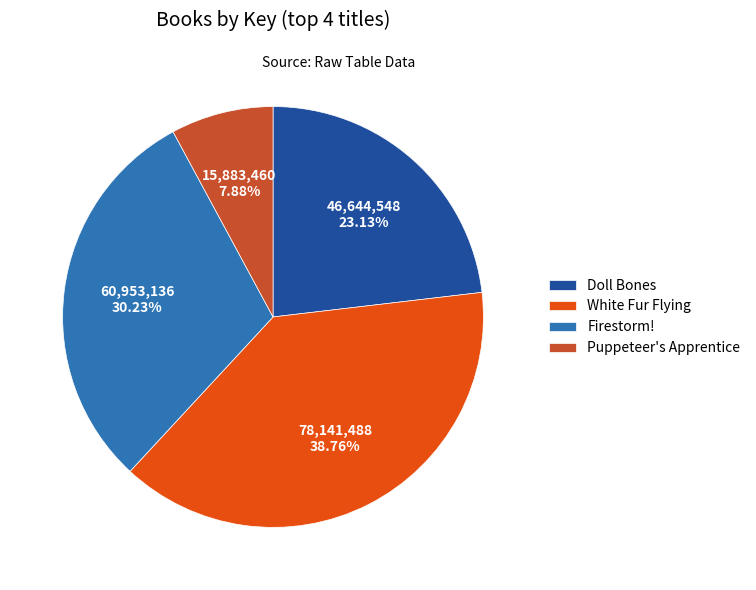

To the nearest percent, what is the average slice percentage?

25%